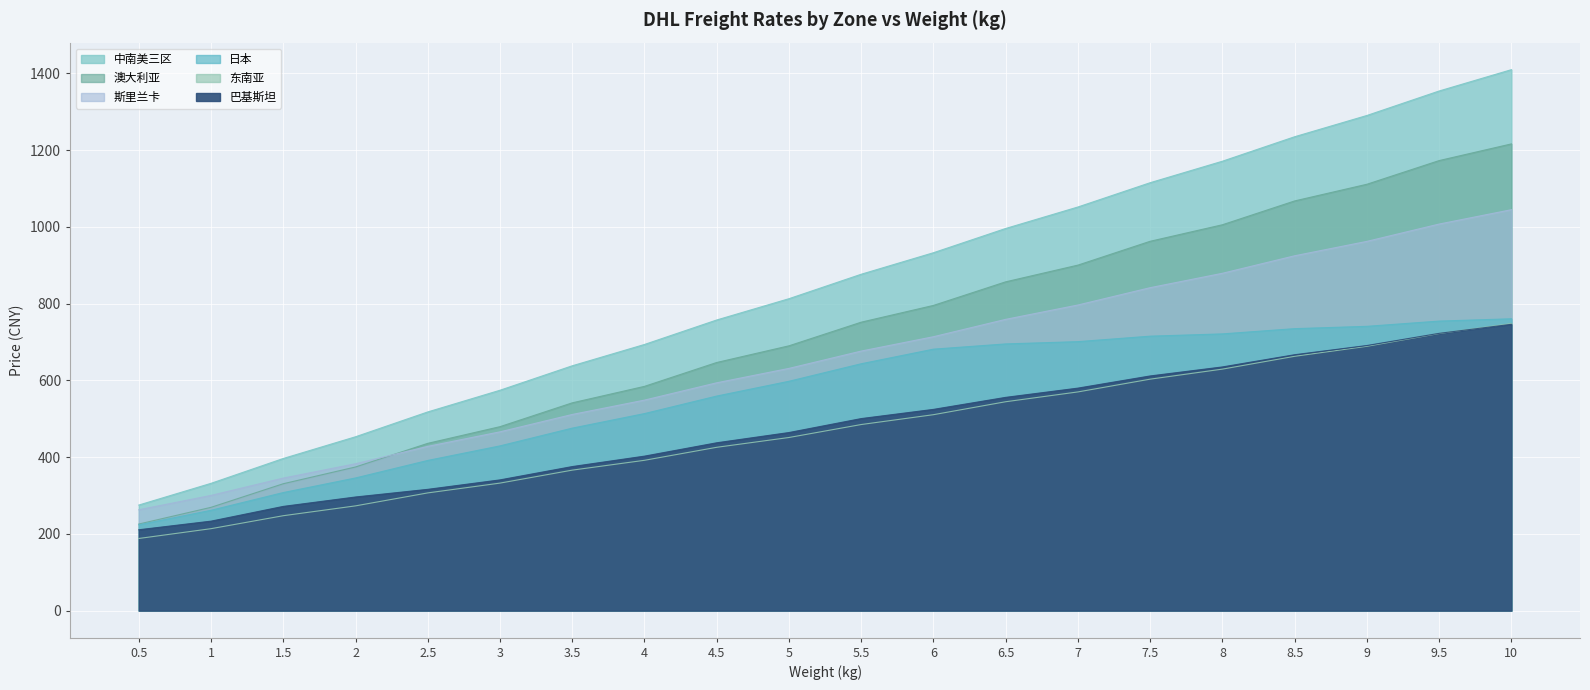

Which category has the lowest value in the 巴基斯坦 series?

0.5